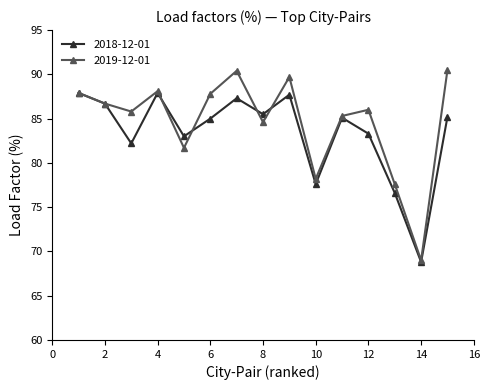

At how many categories does at least one series exceed 72?

14